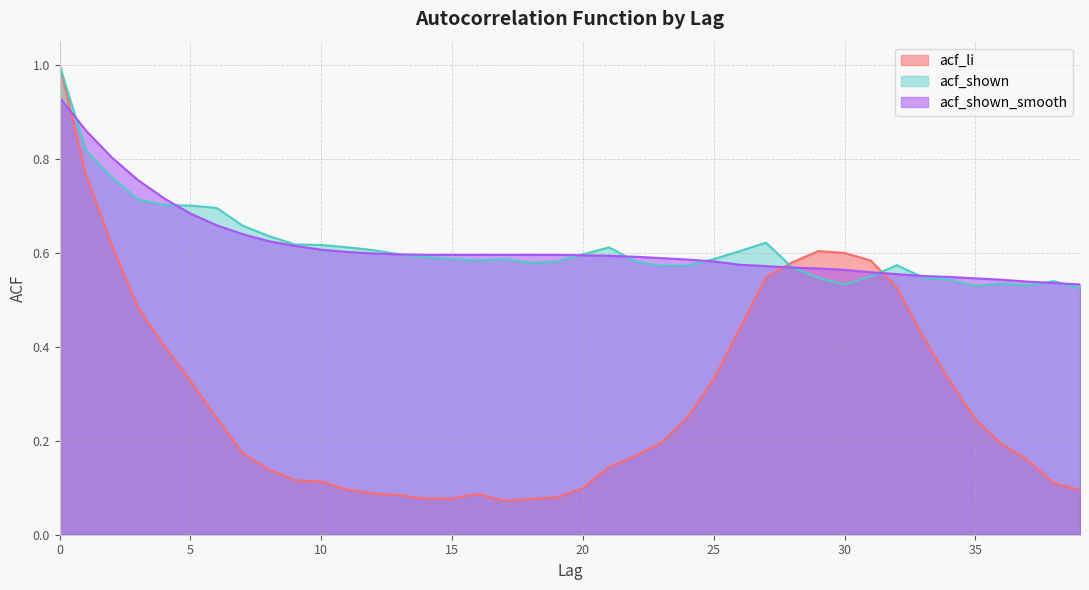

List the series in order of their peak value, highest first.

acf_li, acf_shown, acf_shown_smooth